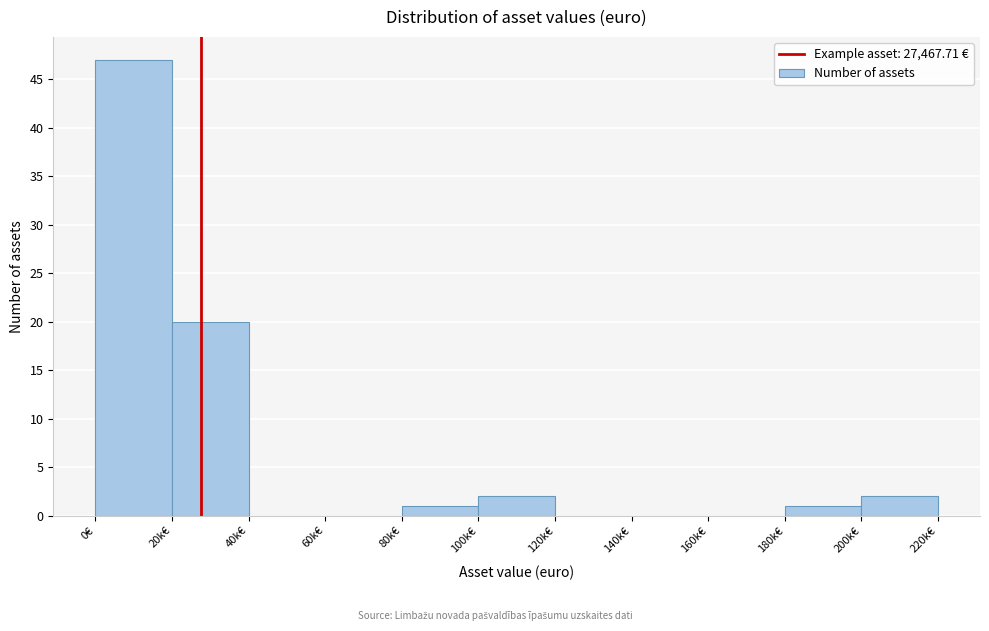

Reading left to right, extract all data points from this chart.

0€=47	20k€=20	40k€=0	60k€=0	80k€=1	100k€=2	120k€=0	140k€=0	160k€=0	180k€=1	200k€=2